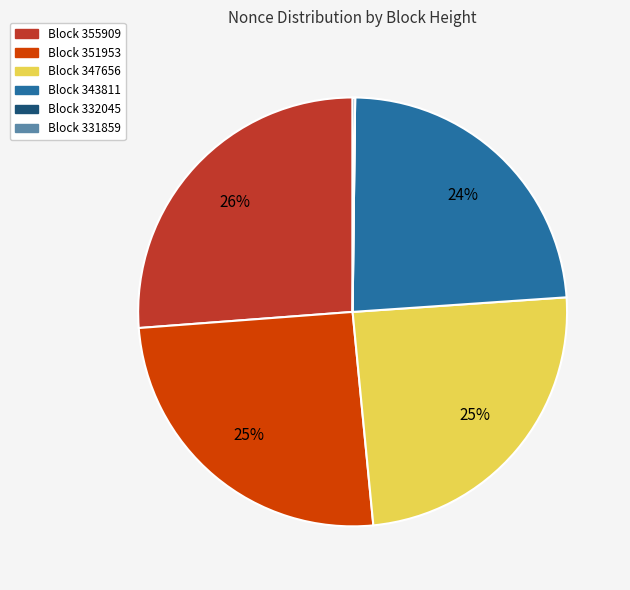

Does any single category account for the majority?

No